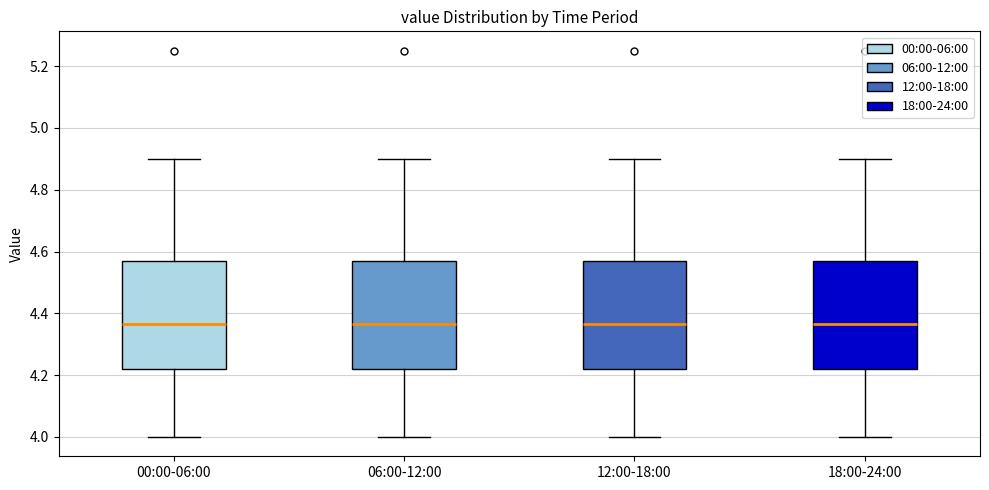

Where does the median line of the box for 06:00-12:00 sit on the y-axis? The values are not printed on the chart, so give them approximately, as read against the axis.

4.36